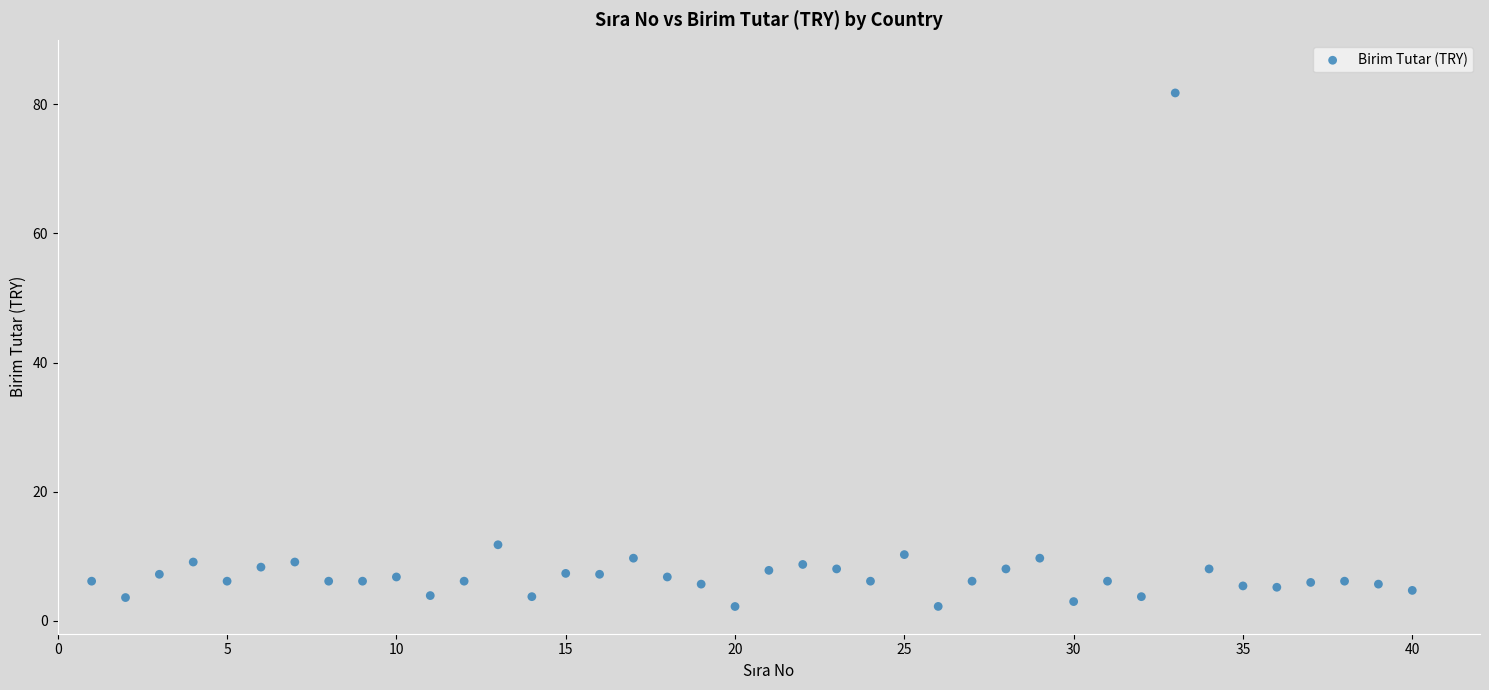

What is the range of X values (max minus min)?

39.0